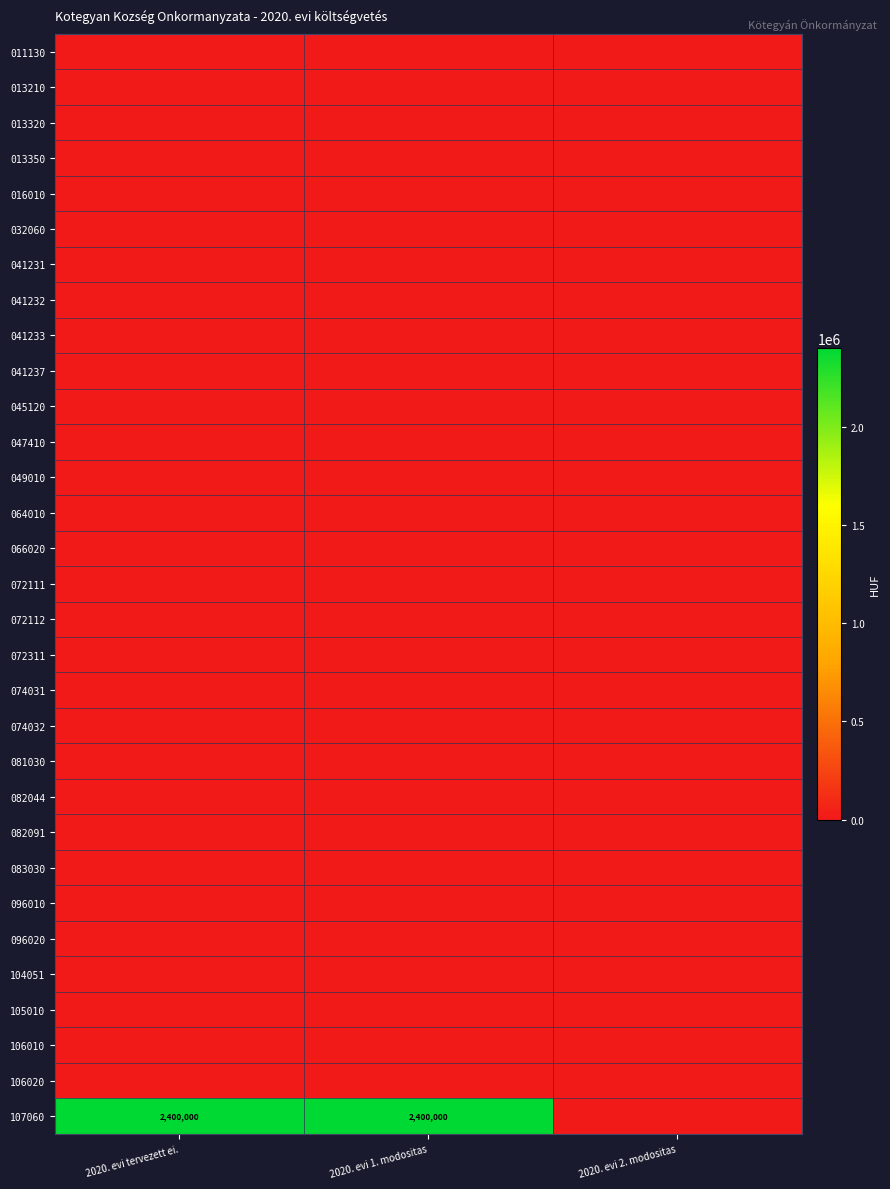

At which category is the sum across all series the highest?

2020. evi tervezett ei.